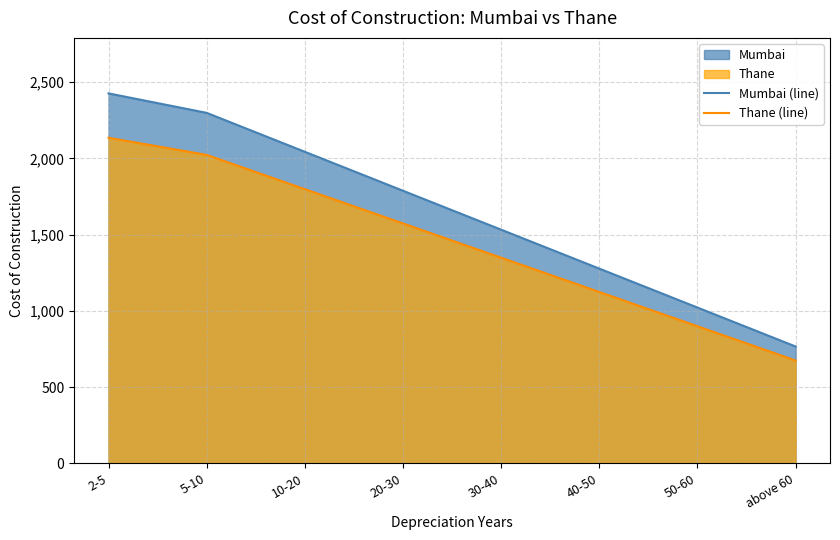

Rank the categories by Mumbai (line) value from lowest to highest.

above 60, 50-60, 40-50, 30-40, 20-30, 10-20, 5-10, 2-5